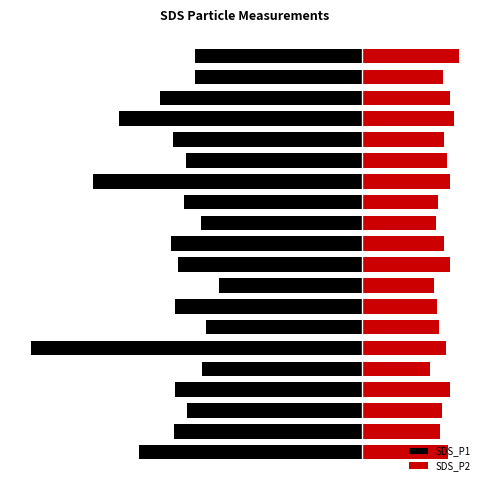

Is the value of SDS_P1 at 10 greater than the value of SDS_P2 at 9?

No